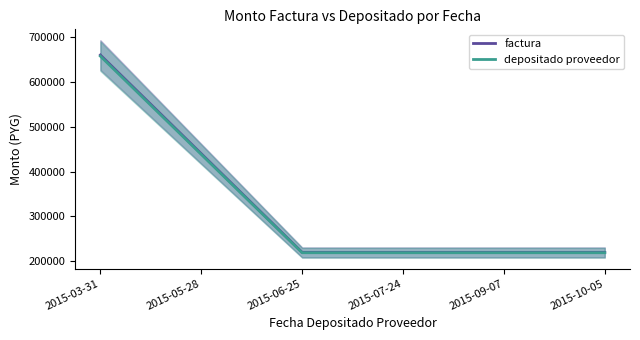

What is the difference between the maximum and minimum values in the depositado proveedor series?

438240